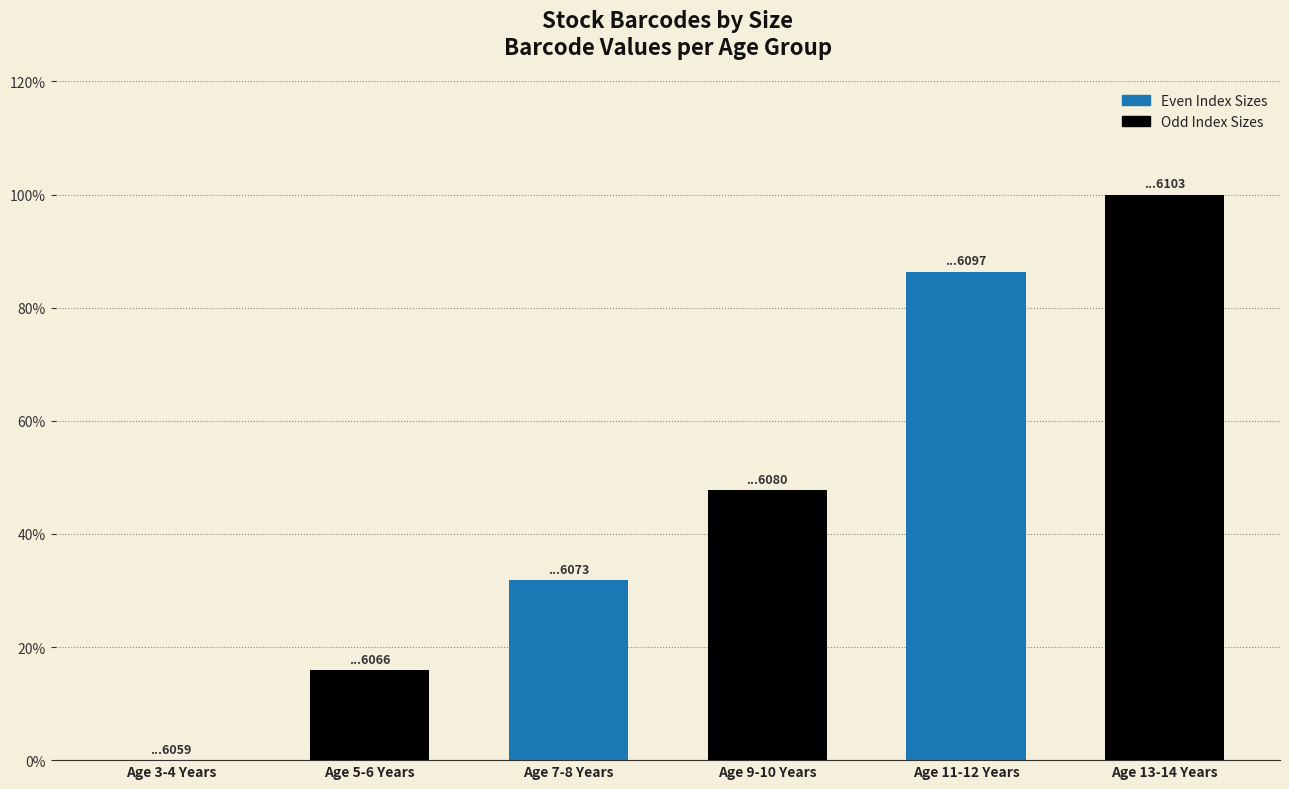

Are the bars horizontal?

No